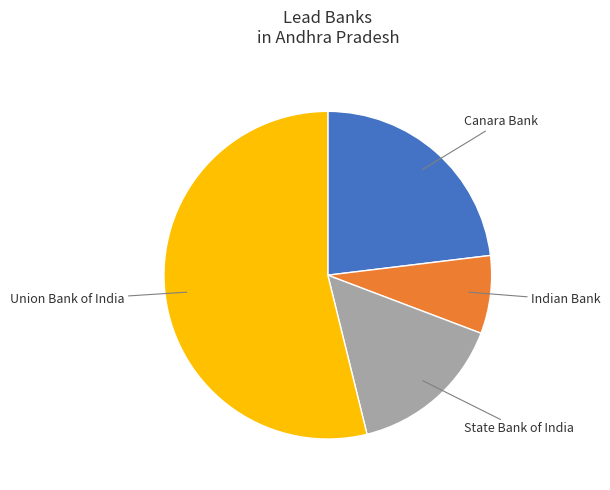

Is there any slice that represents more than half of the pie?

Yes